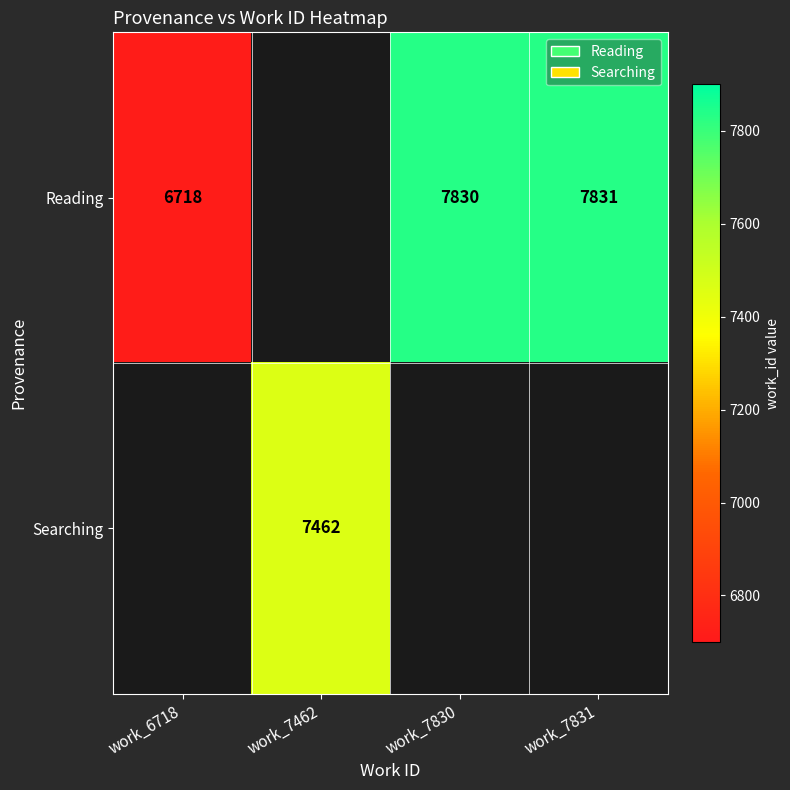

Is it true that Reading equals 3143.2 at work_7830?

False